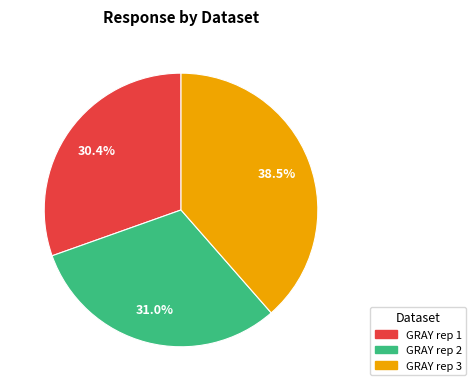

What is the smallest slice in the pie chart?

GRAY rep 1